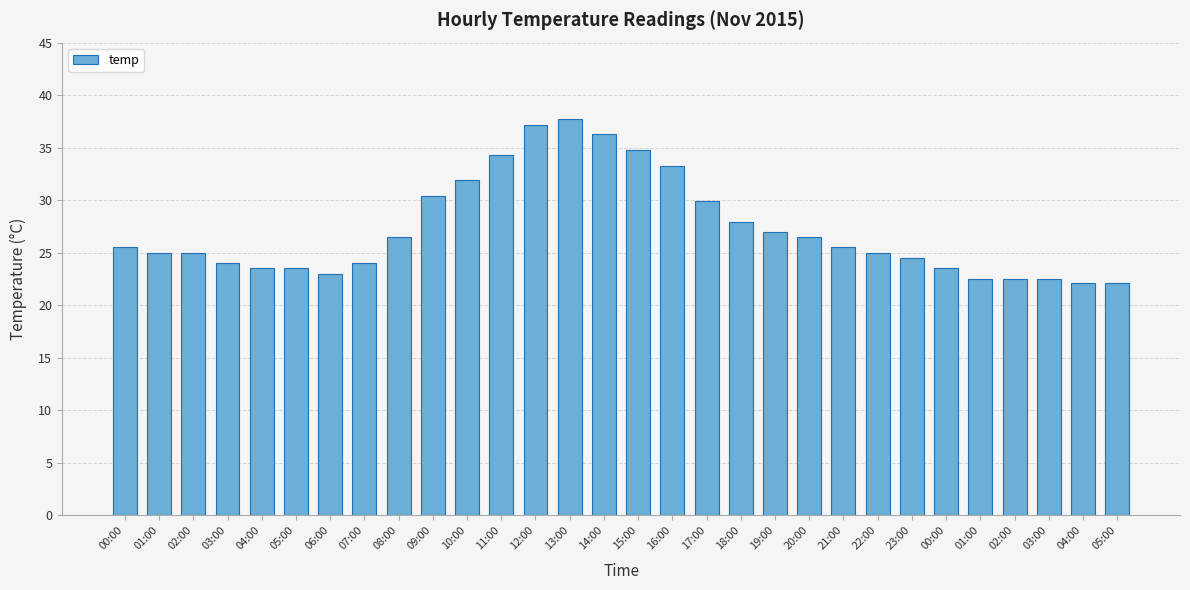

What is the sum of the values at 00:00 and 21:00?

49.0